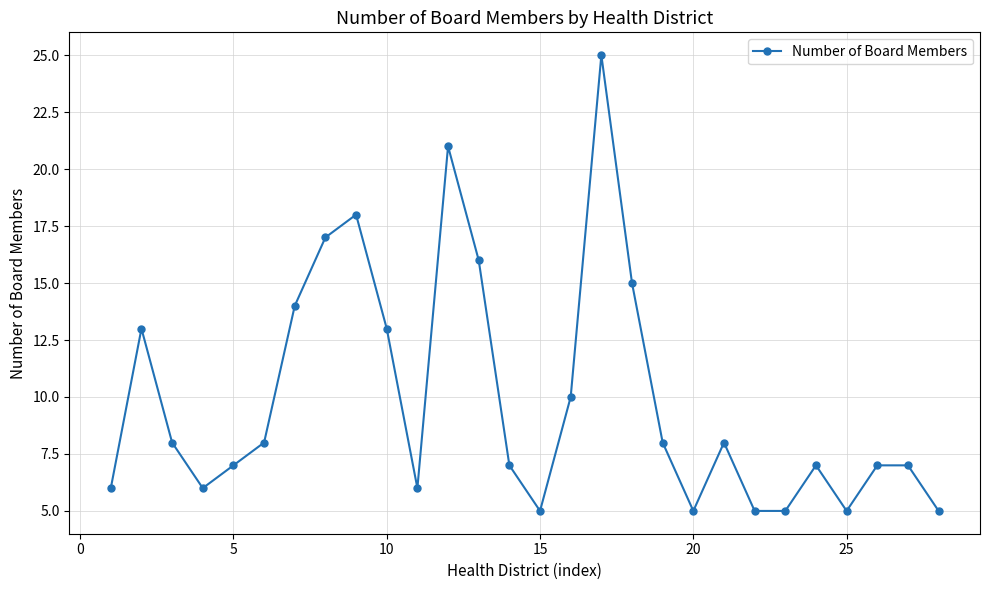

What is the greatest value displayed?

25